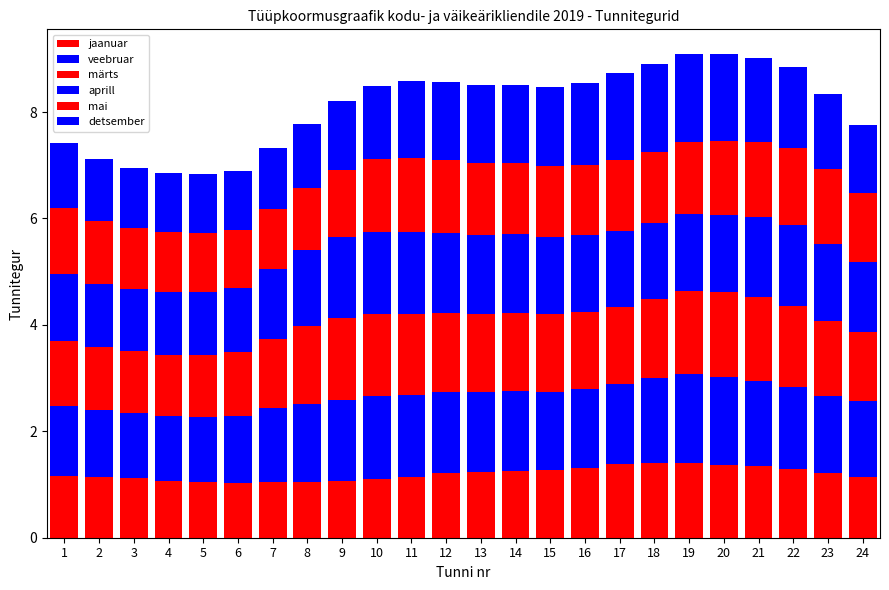

The value of mai at 12 is 0.3. True or false?

False